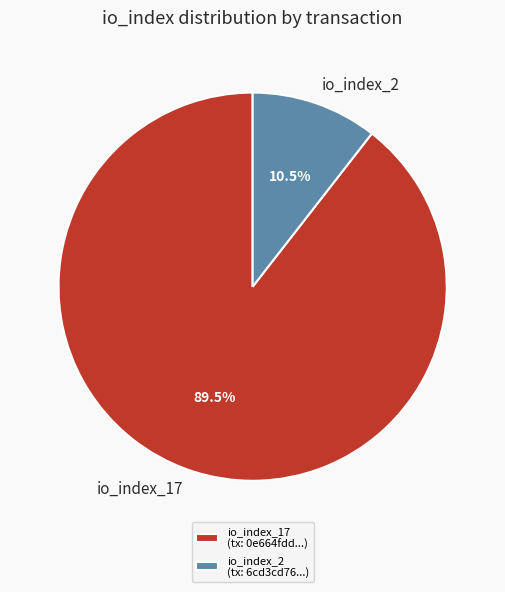

Between io_index_17 and io_index_2, which is larger?

io_index_17